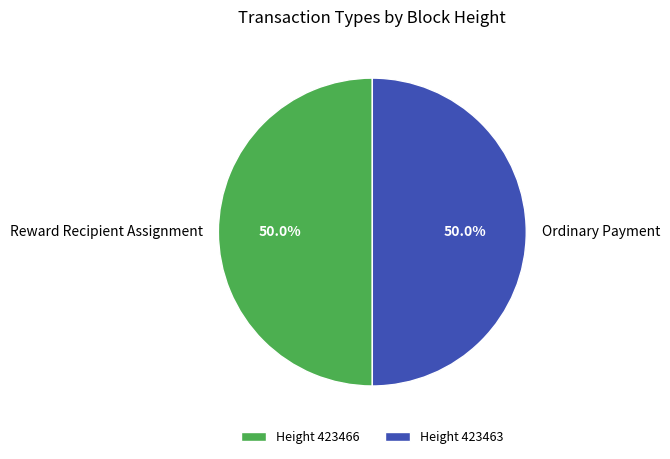

Approximately how many times larger is the value at Ordinary Payment compared to Reward Recipient Assignment?

1.0